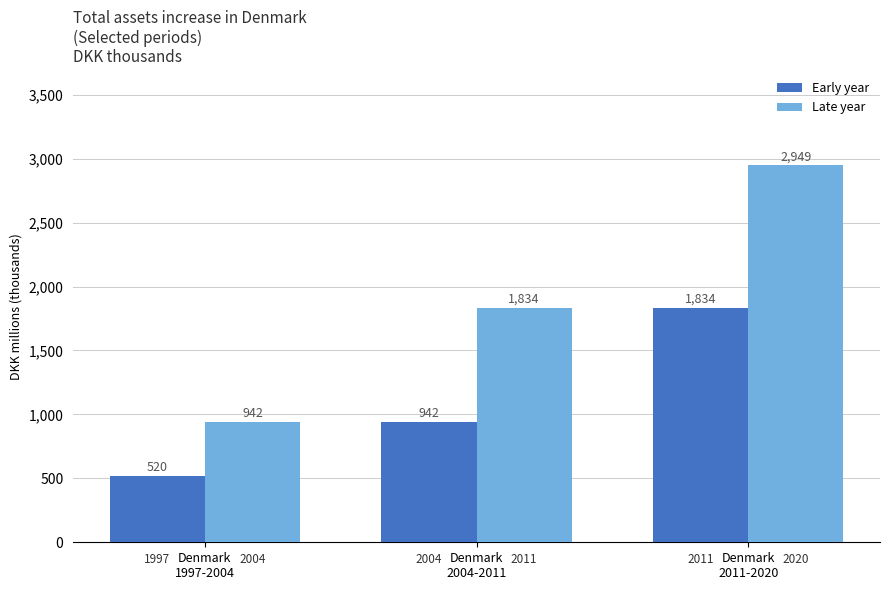

What is the average value of the Late year series?

1909.0